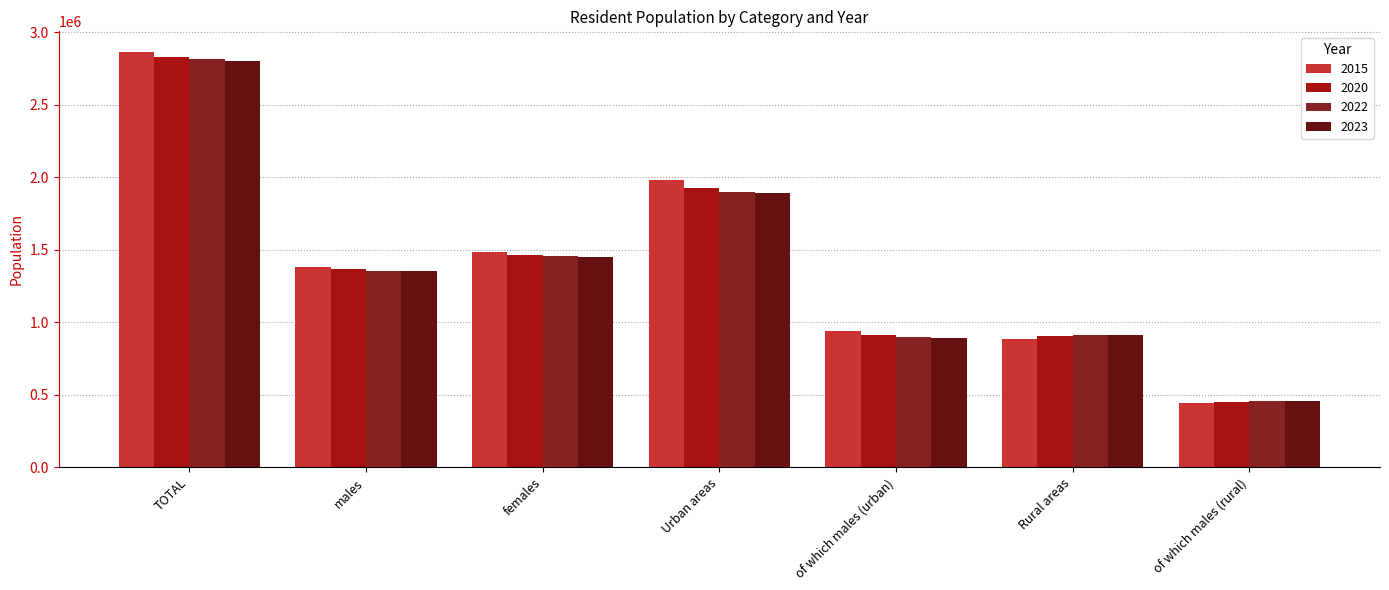

What is the spread (max minus min) of values at of which males (urban)?

42177